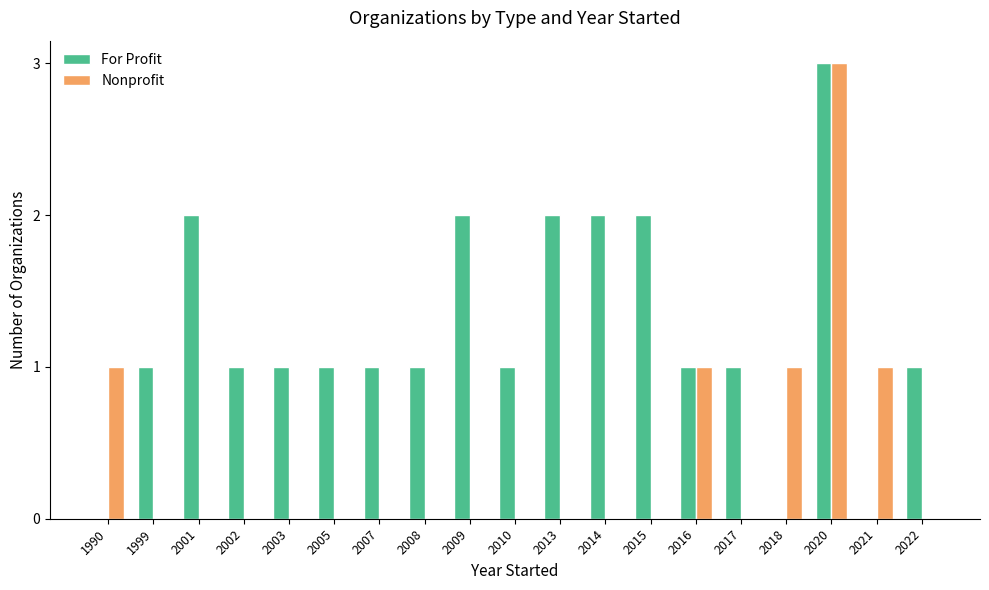

Reading left to right, list all the values displayed in this chart.

For Profit: 0	1	2	1	1	1	1	1	2	1	2	2	2	1	1	0	3	0	1
Nonprofit: 1	0	0	0	0	0	0	0	0	0	0	0	0	1	0	1	3	1	0